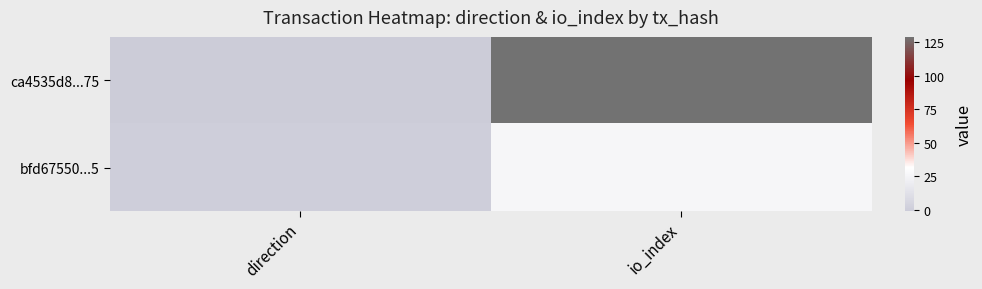

What is the difference between the highest and lowest values at direction?

2